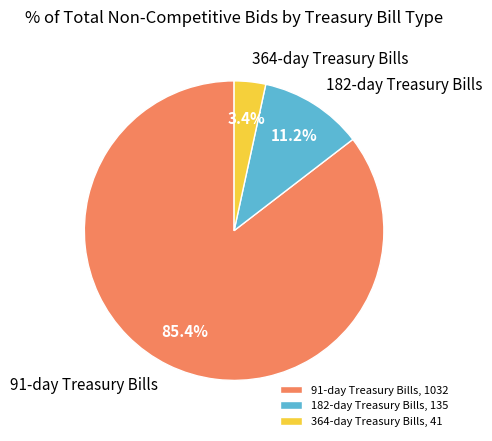

To the nearest percent, what is the average slice percentage?

33%